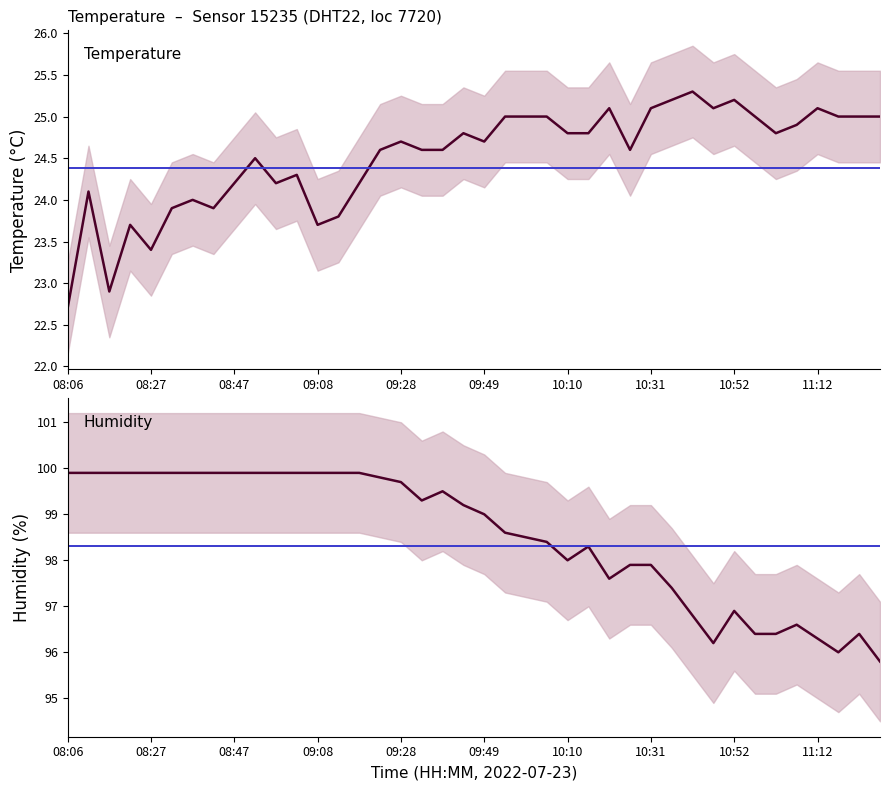

At how many categories does at least one series exceed 35?

40